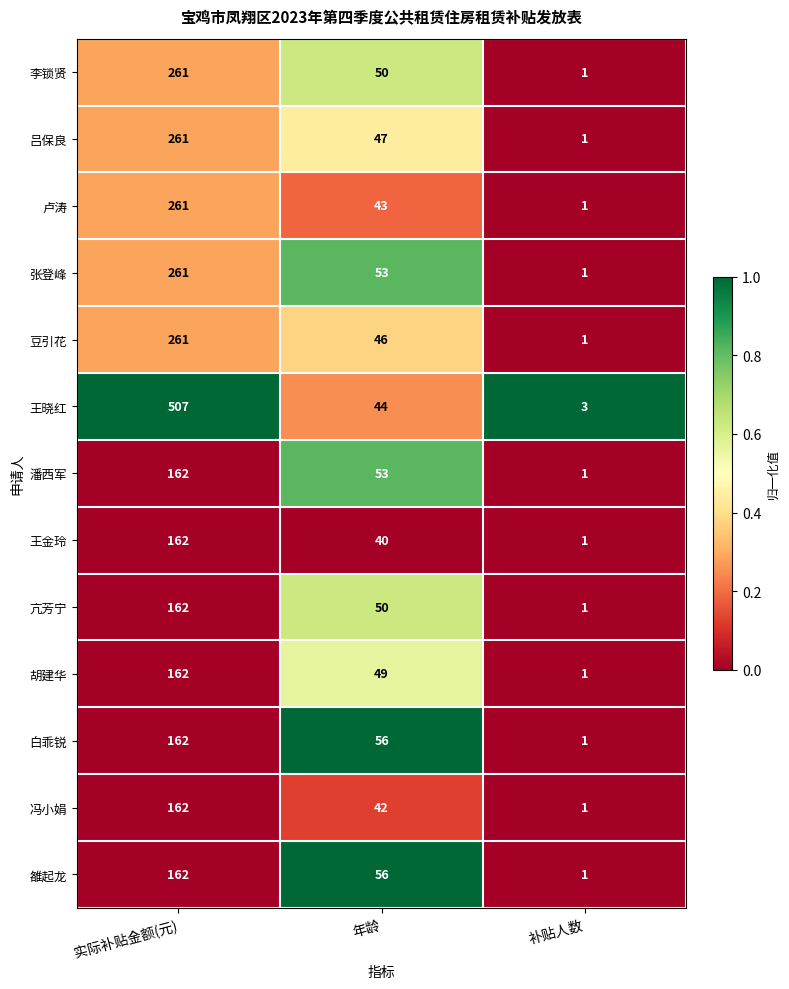

How many categories are shown in the chart?

3